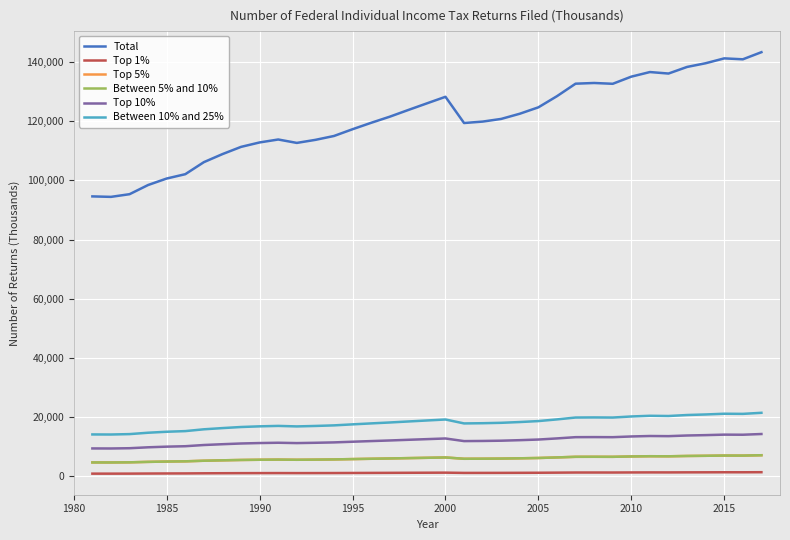

Does the chart display data point markers on the line(s)?

No